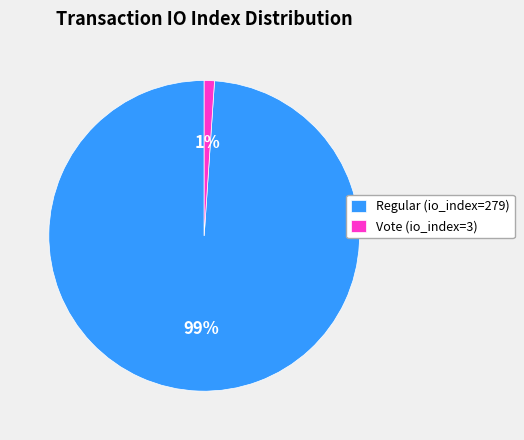

What is the largest slice in the pie chart?

Regular (io_index=279)